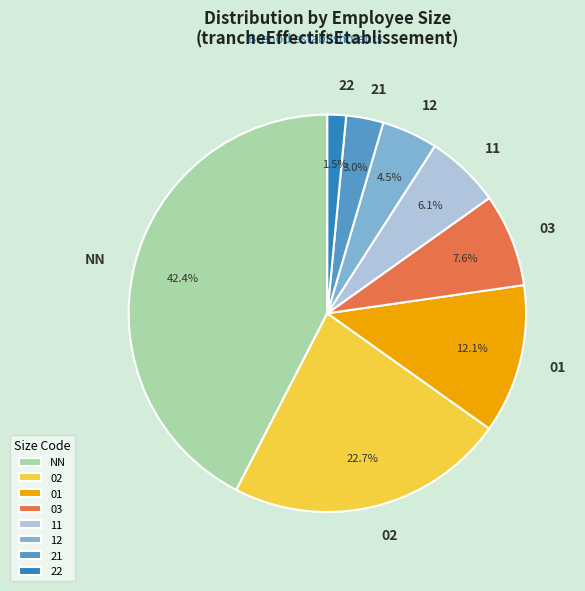

How much of the chart is everything except 02?

77.3%